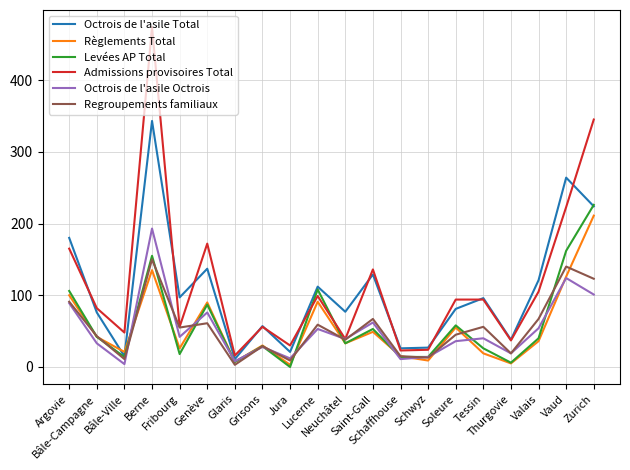

True or false: Admissions provisoires Total and Règlements Total cross at least once.

False